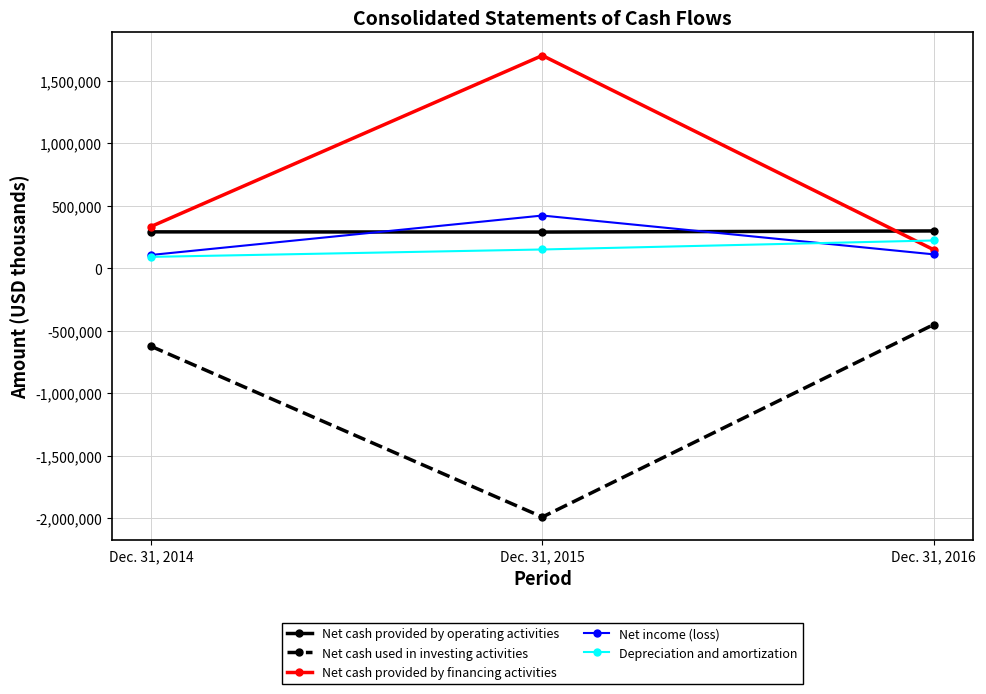

What is the spread (max minus min) of values at Dec. 31, 2015?

3690815